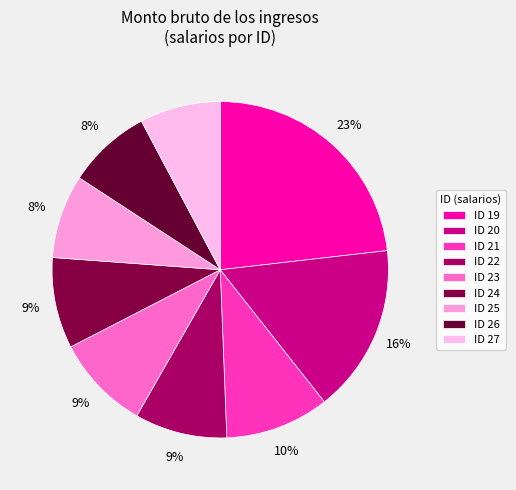

Does any single category account for the majority?

No